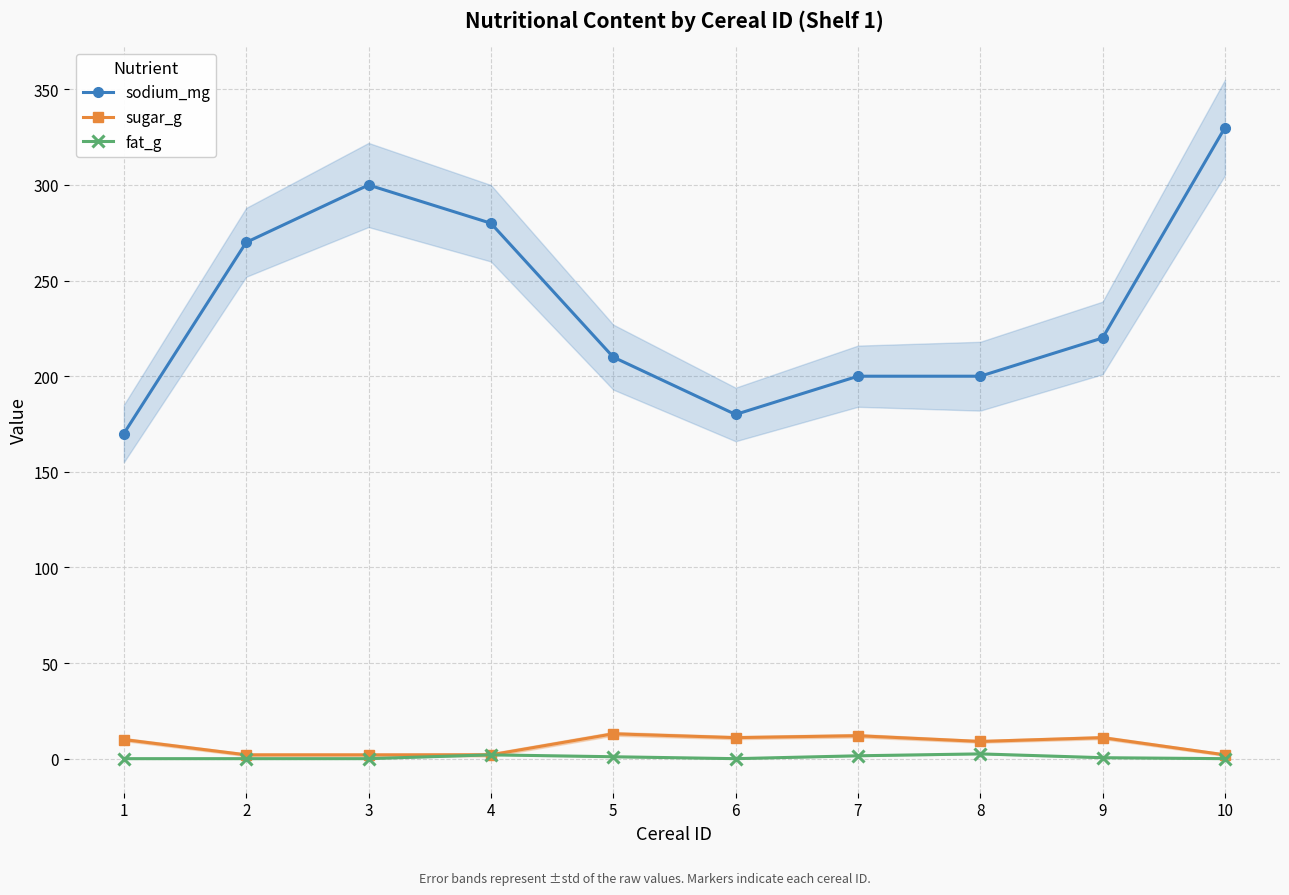

True or false: sugar_g has a value of 2.0 at 3.

True